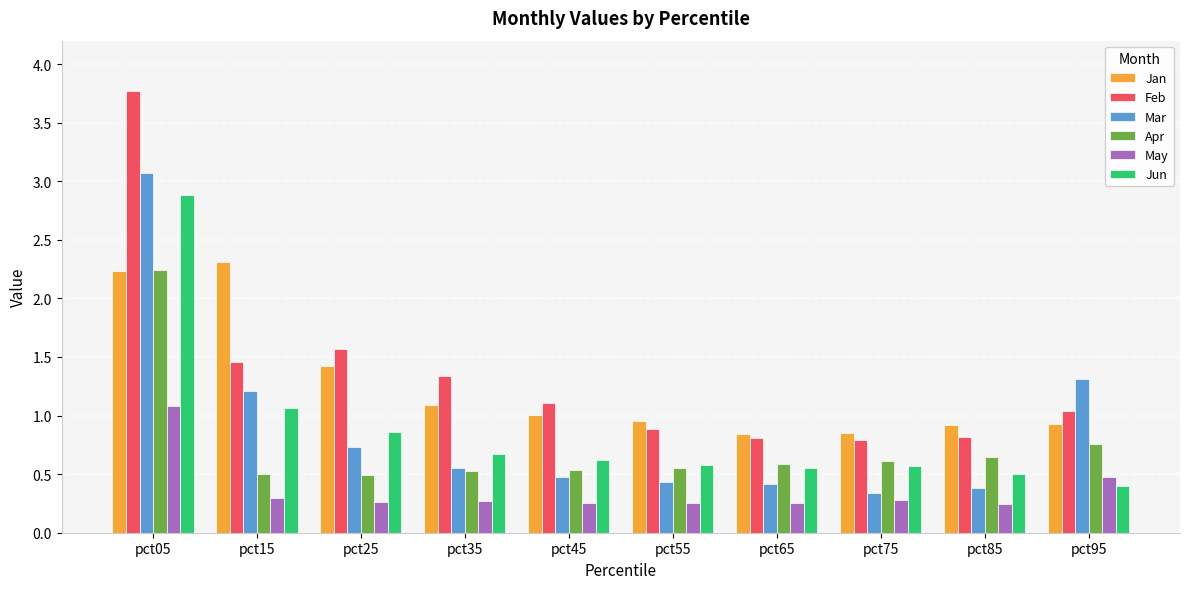

Read the Jan value at pct35.

1.1